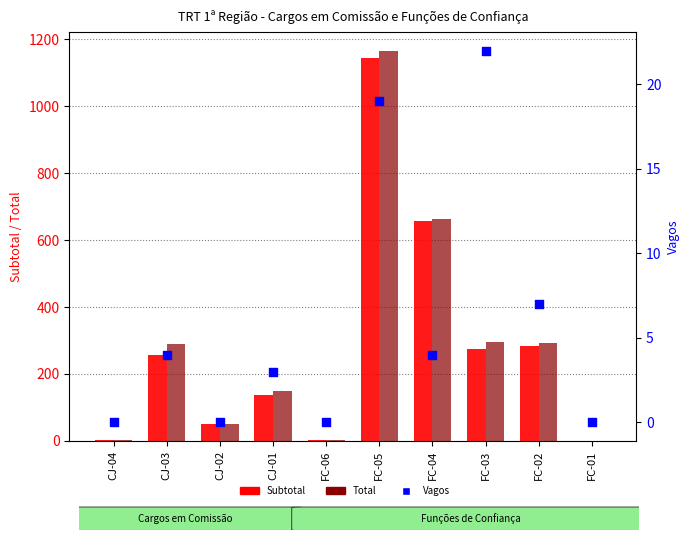

Which series contains the lowest Y value?

Subtotal